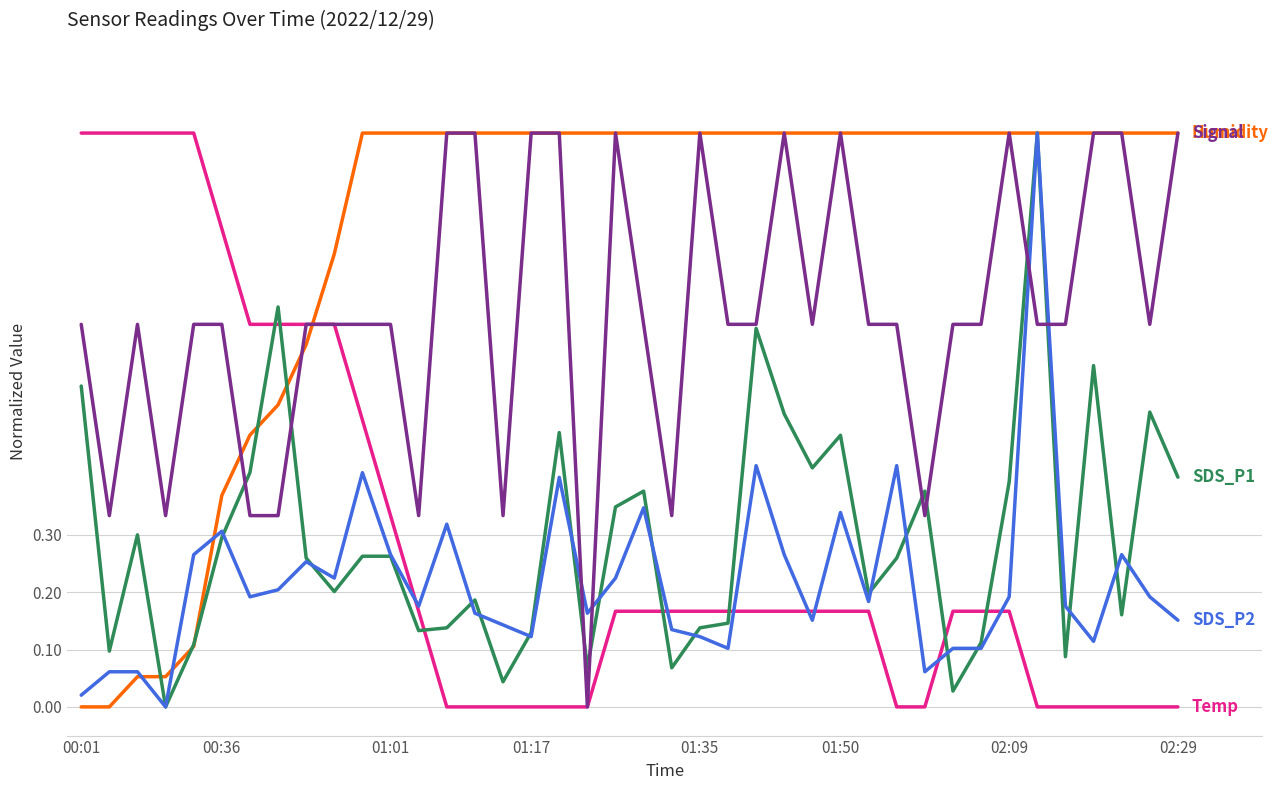

What is the greatest value displayed?

1.0